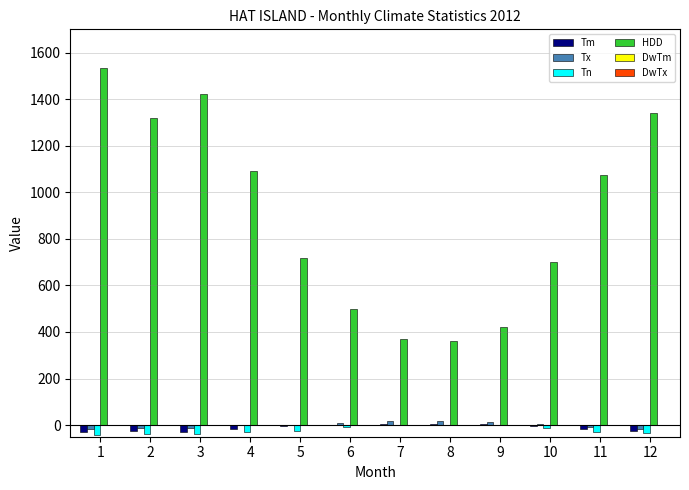

How many data points in HDD are above 1073?

6